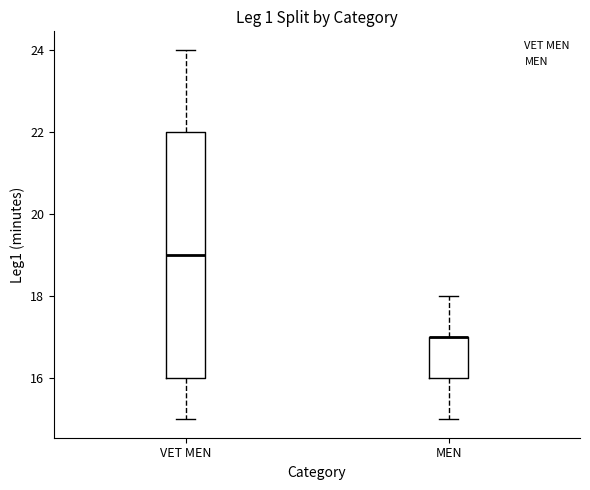

Reading left to right, read every box against the y-axis: the position of its median line, the range the box covers, and the ends of its whiskers. The values are not printed on the chart, so give them approximately, as read against the axis.

VET MEN: median 19, box 16 to 22, whiskers 15 to 24
MEN: median 17 (drawn on the box's upper edge), box 16 to 17, whiskers 15 to 18